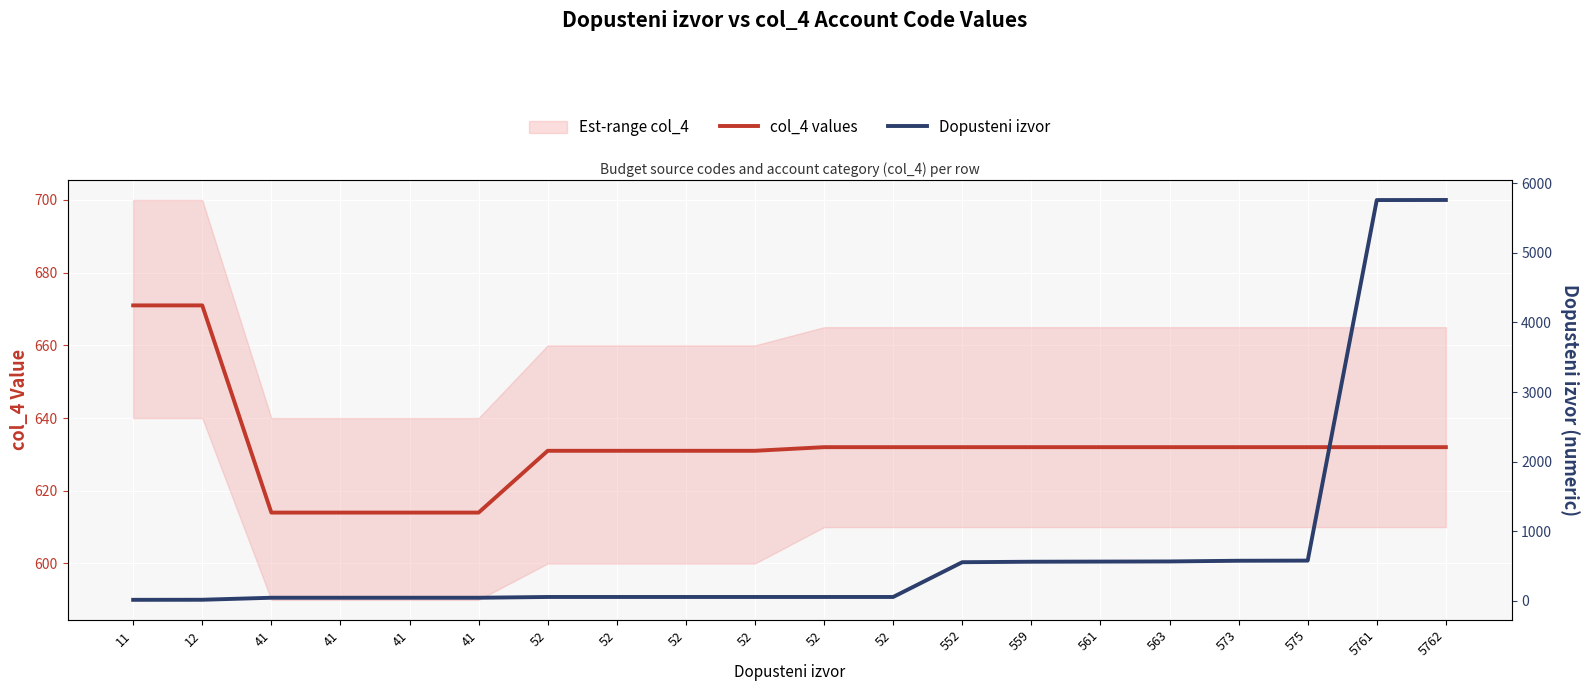

How many times do col_4 values and Dopusteni izvor cross each other?

1